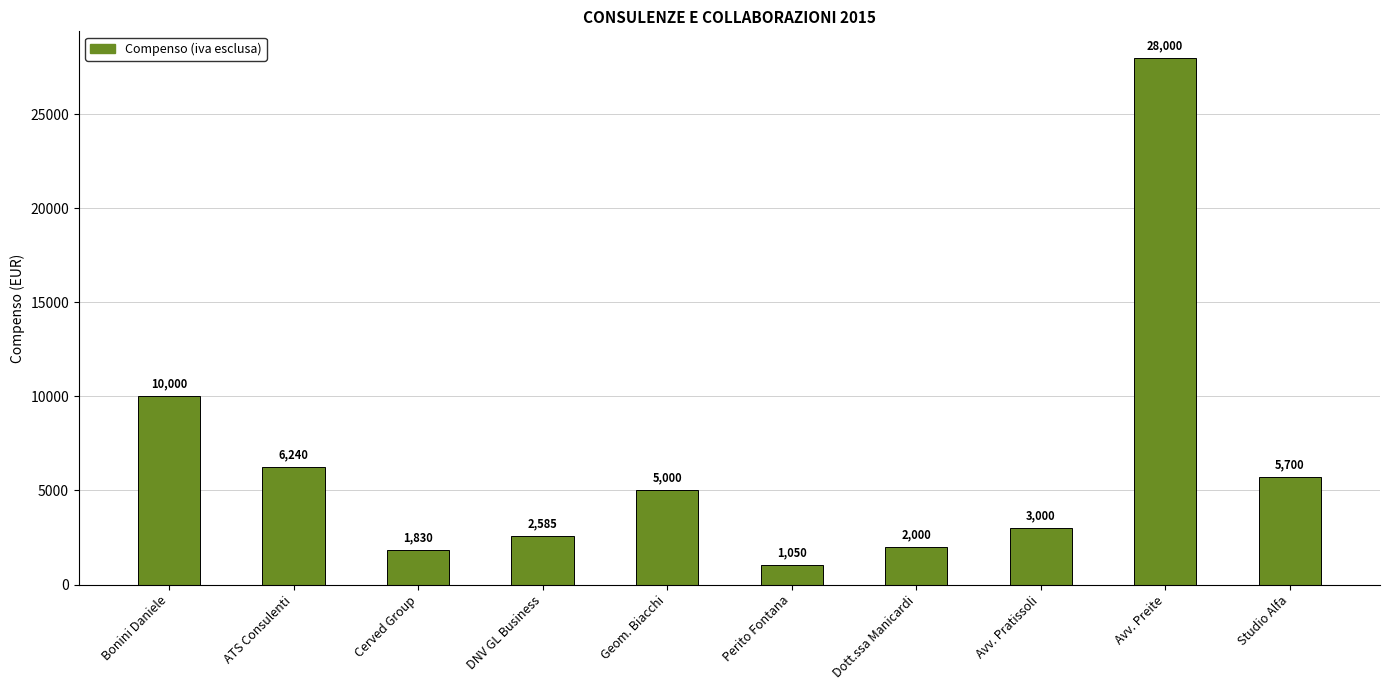

What is the minimum value shown in the chart?

1050.0